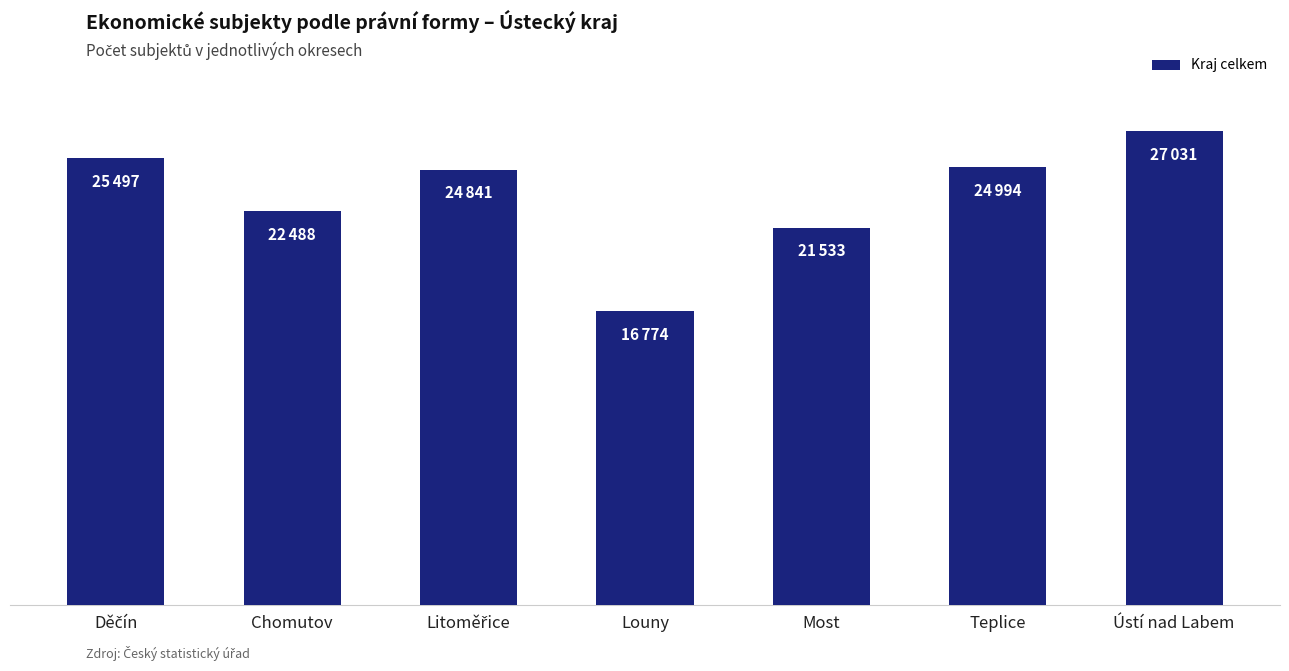

List the labels in order of value, smallest first.

Louny, Most, Chomutov, Litoměřice, Teplice, Děčín, Ústí nad Labem